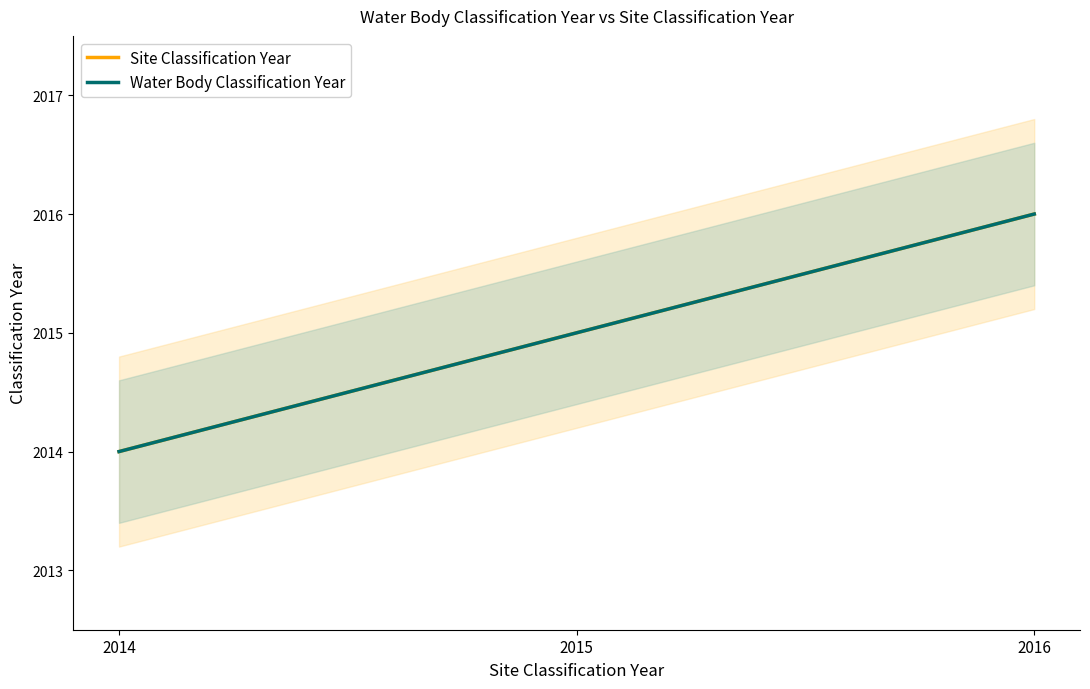

How many values in the Site Classification Year series exceed 2015?

1